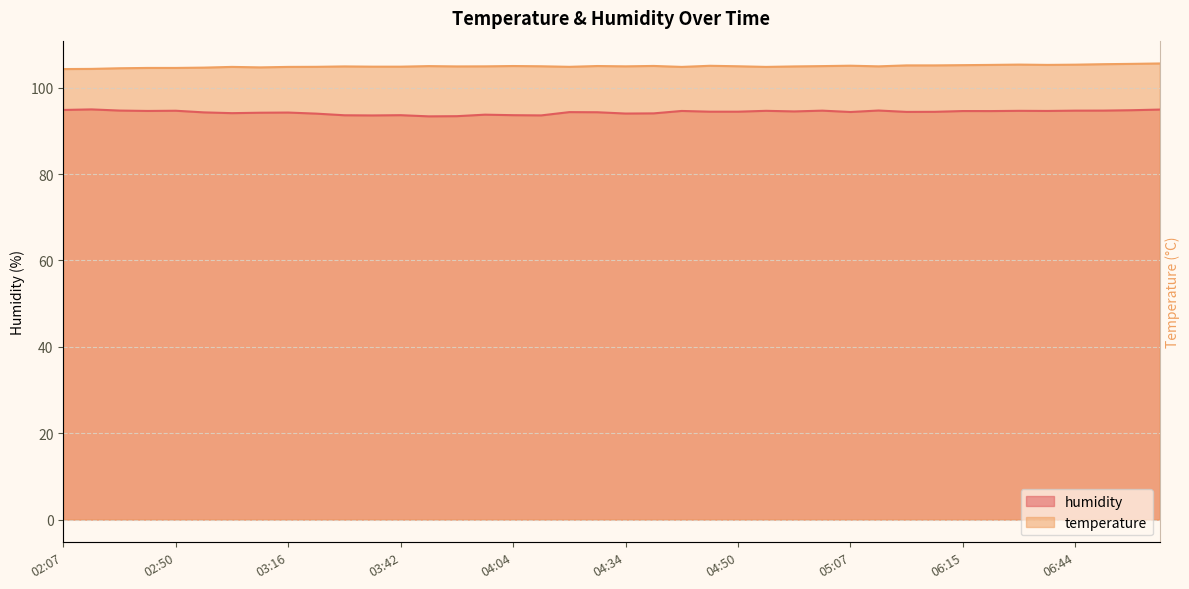

What is the sum of the temperature values at 06:32 and 05:48?

210.5